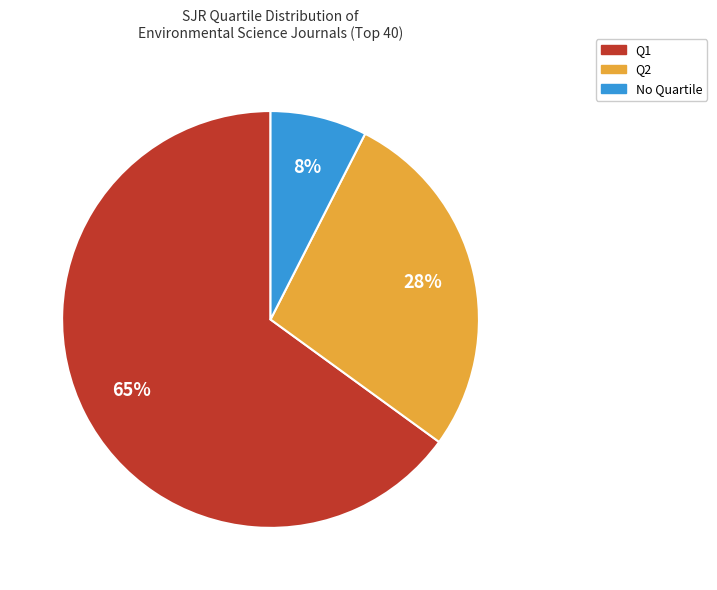

To the nearest percent, what is the difference between the largest and smallest slice percentages?

57%